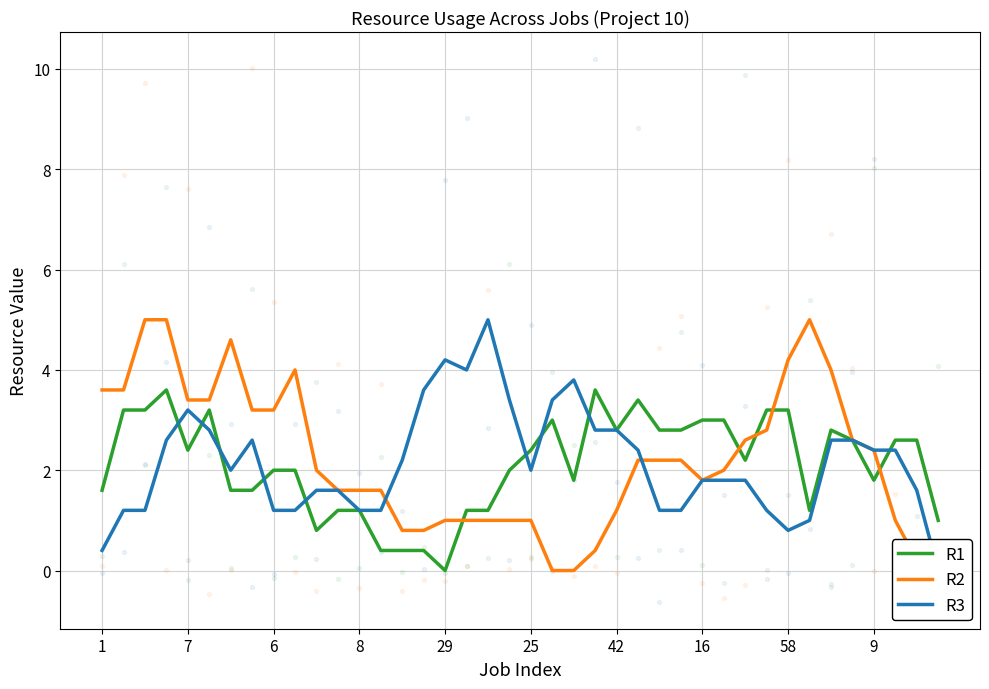

What are all the series names shown in the legend?

R1, R2, R3